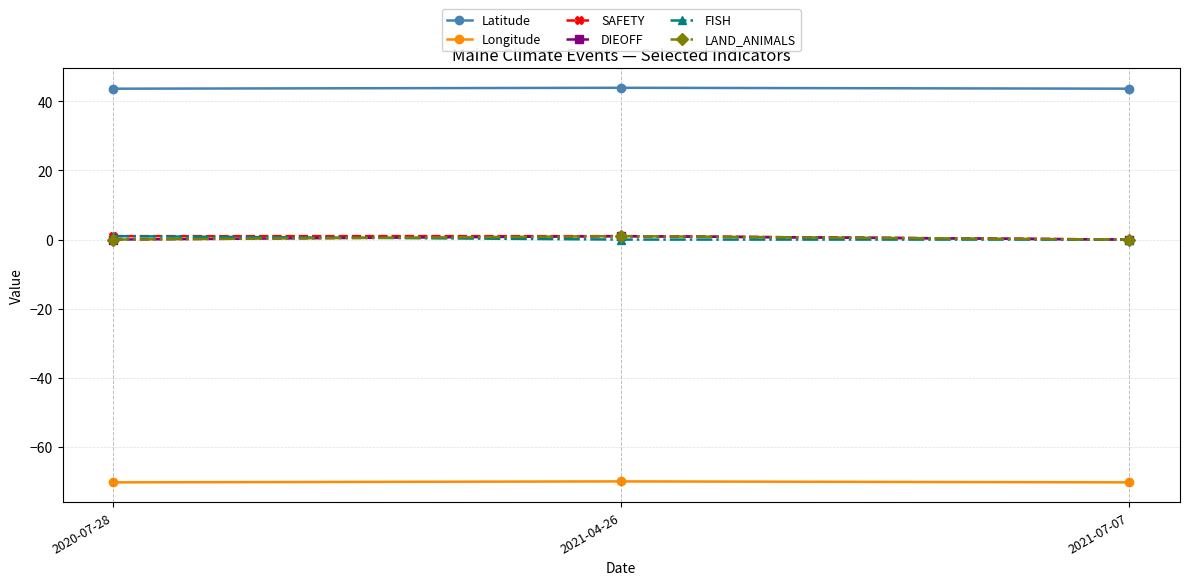

What is the difference between the maximum and minimum values in the Latitude series?

0.3